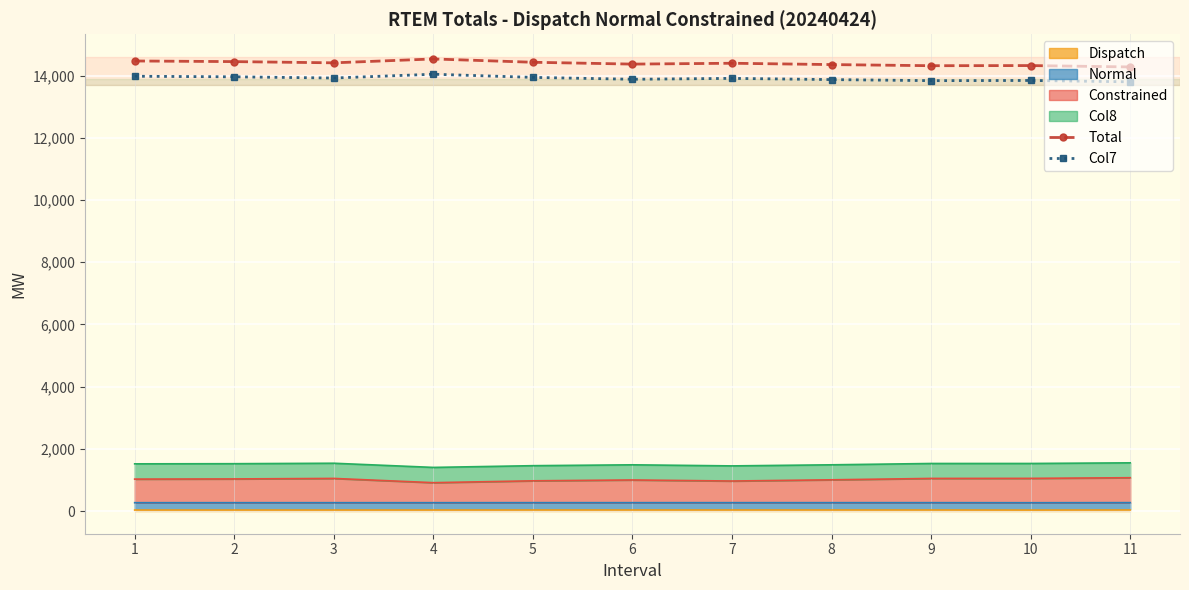

What value does the Col7 series have at 10?

13845.2